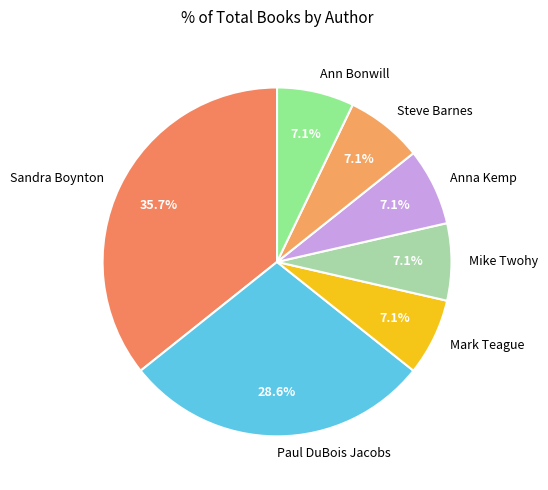

Is the sum of Ann Bonwill and Steve Barnes greater than half?

No